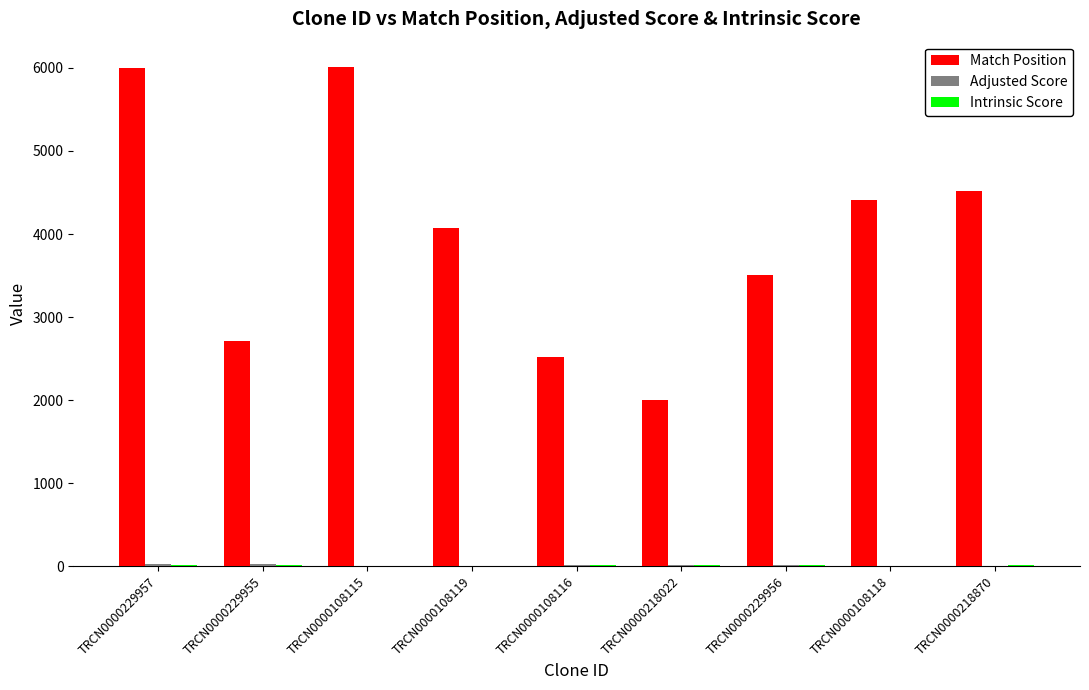

The value of Match Position at TRCN0000229957 is 9865.7. True or false?

False